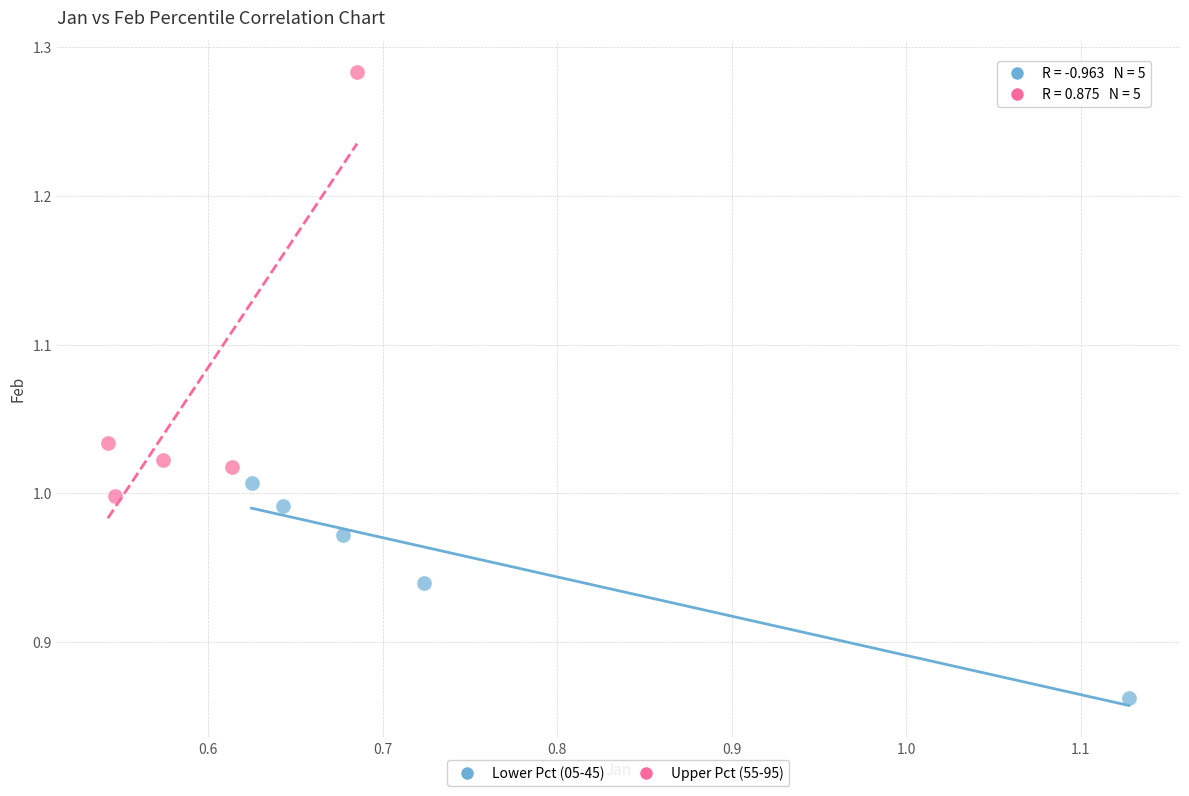

Which series has the widest spread of Y values?

Upper Pct (55-95)